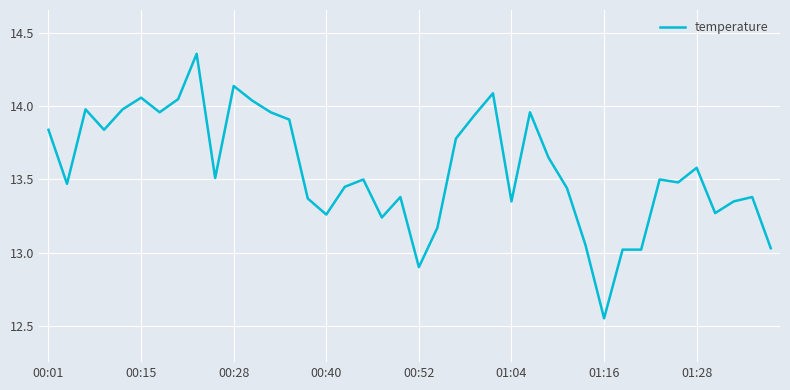

How many lines are shown in the chart?

1